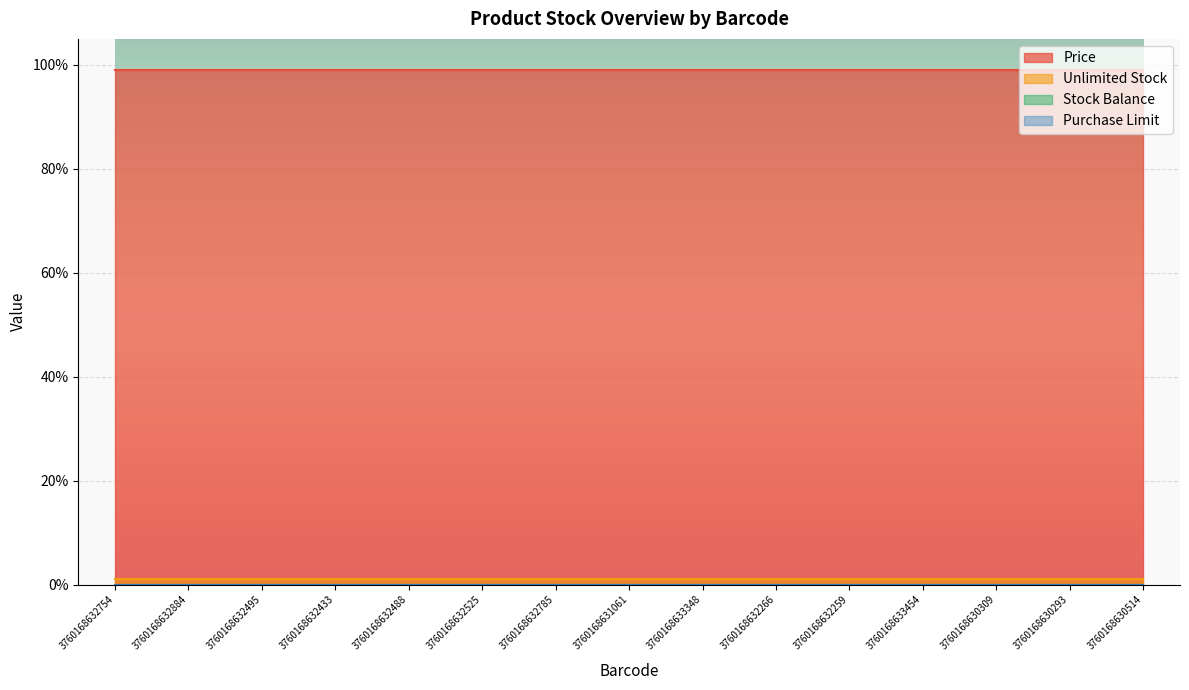

True or false: Unlimited Stock has more than 0 points higher than both neighbors.

False